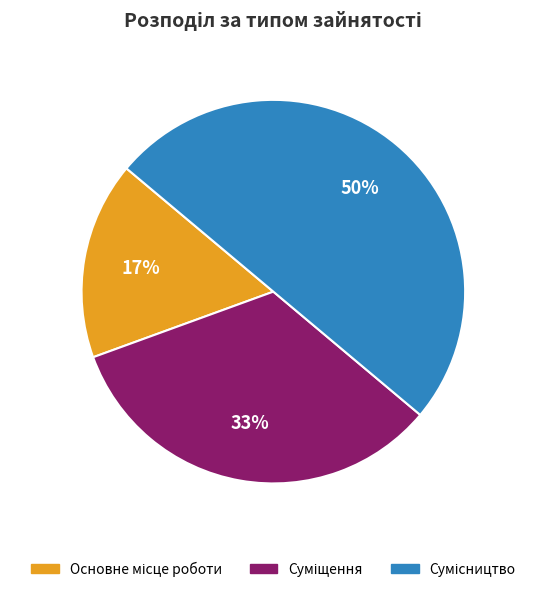

To the nearest percent, what is the average slice percentage?

33%